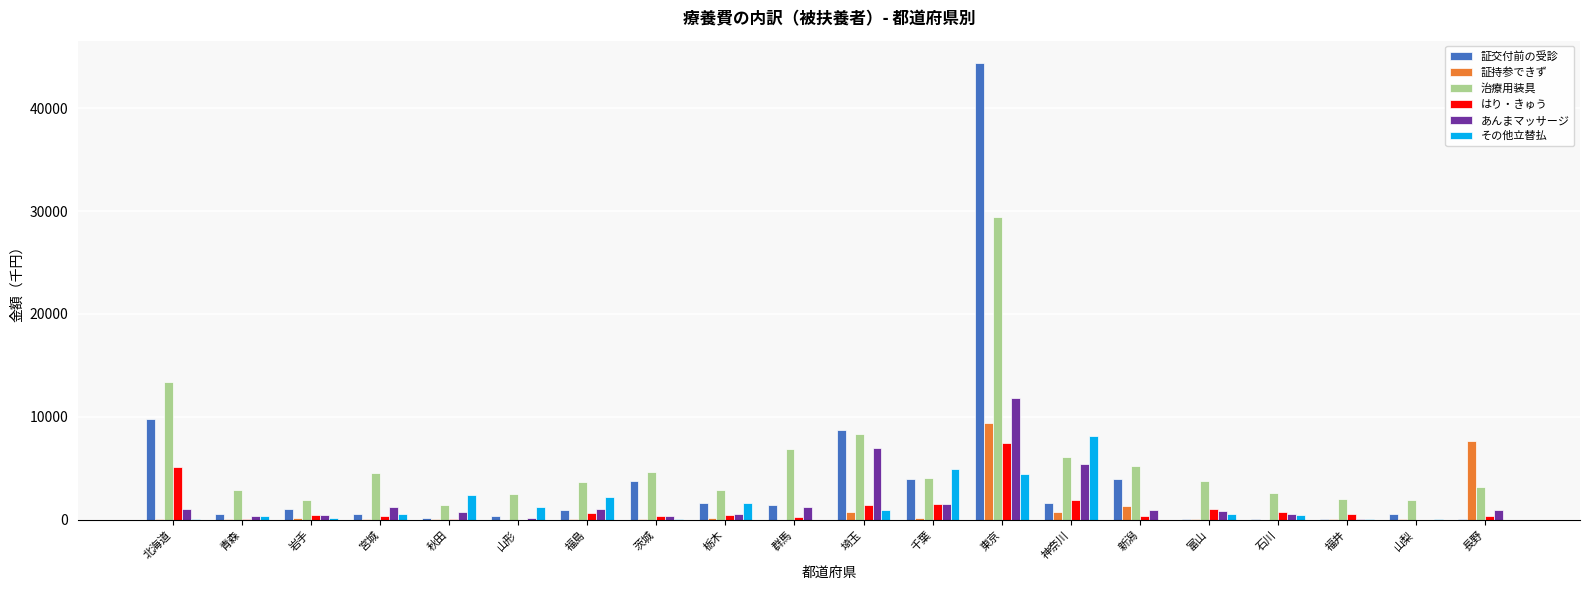

At which label does はり・きゅう reach its peak?

東京